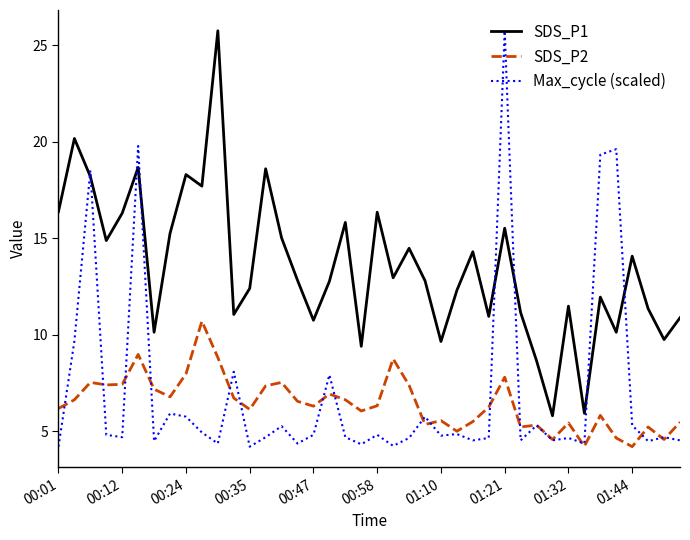

True or false: SDS_P1 and SDS_P2 intersect in this chart.

False